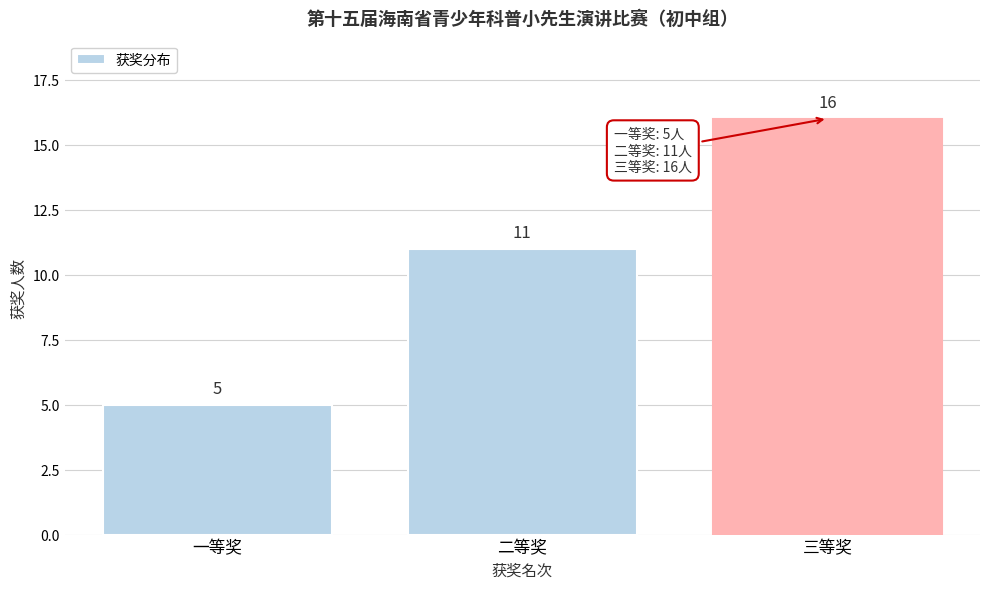

Reading left to right, extract all data points from this chart.

一等奖=5	二等奖=11	三等奖=16